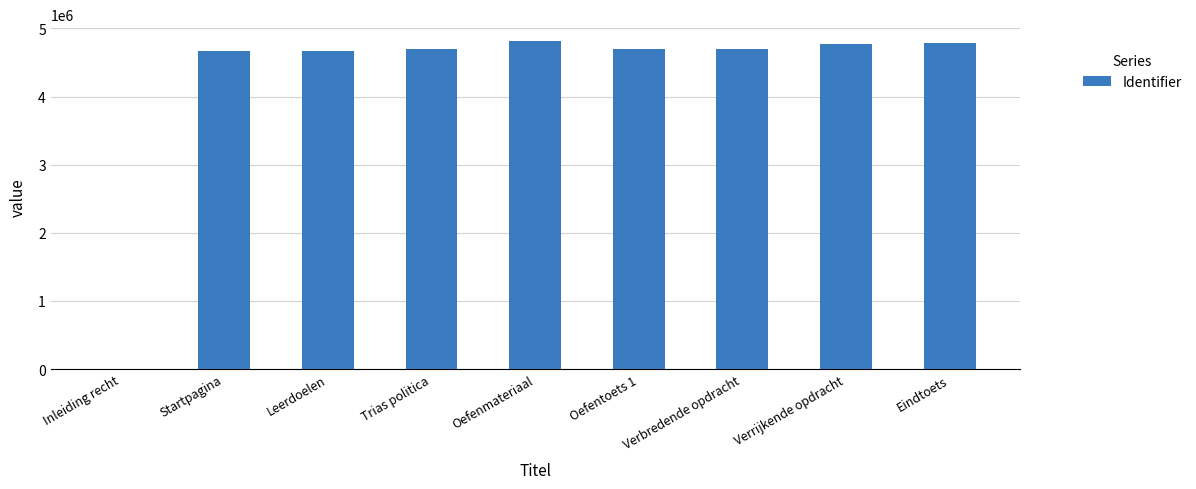

What is the greatest value displayed?

4820934